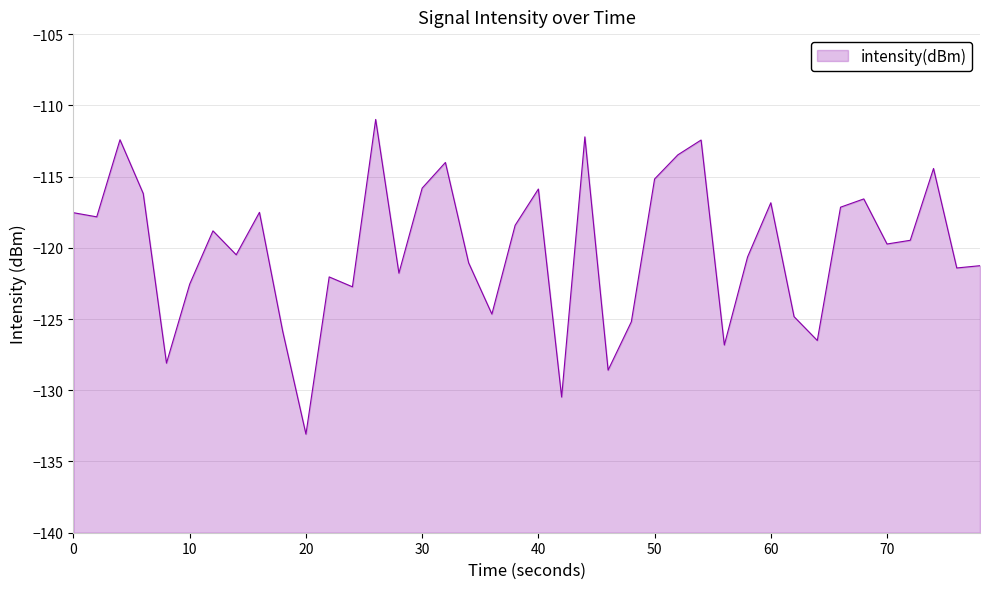

What is the smallest value displayed?

-133.1